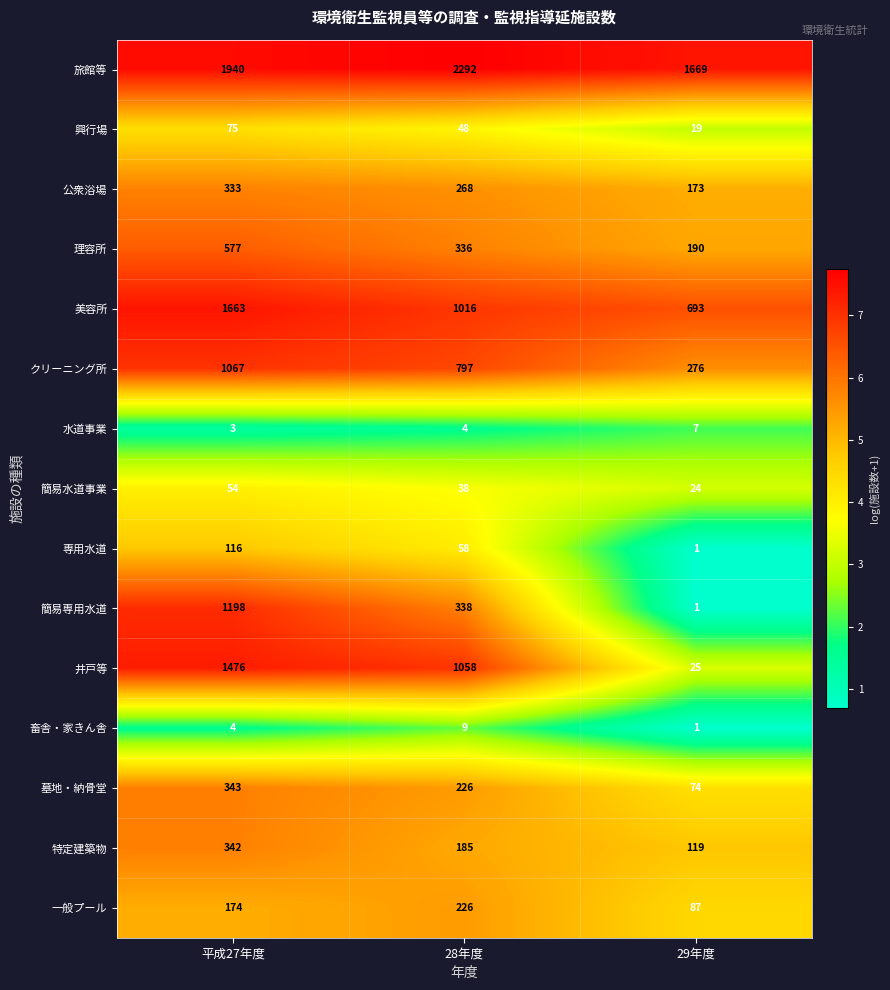

What is the difference between the maximum and minimum values in the 井戸等 series?

1451